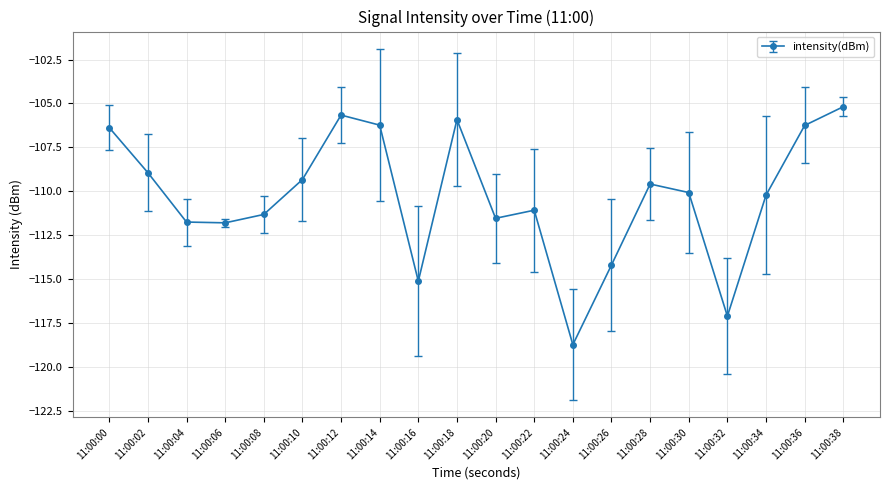

Does the chart have visible grid lines?

Yes